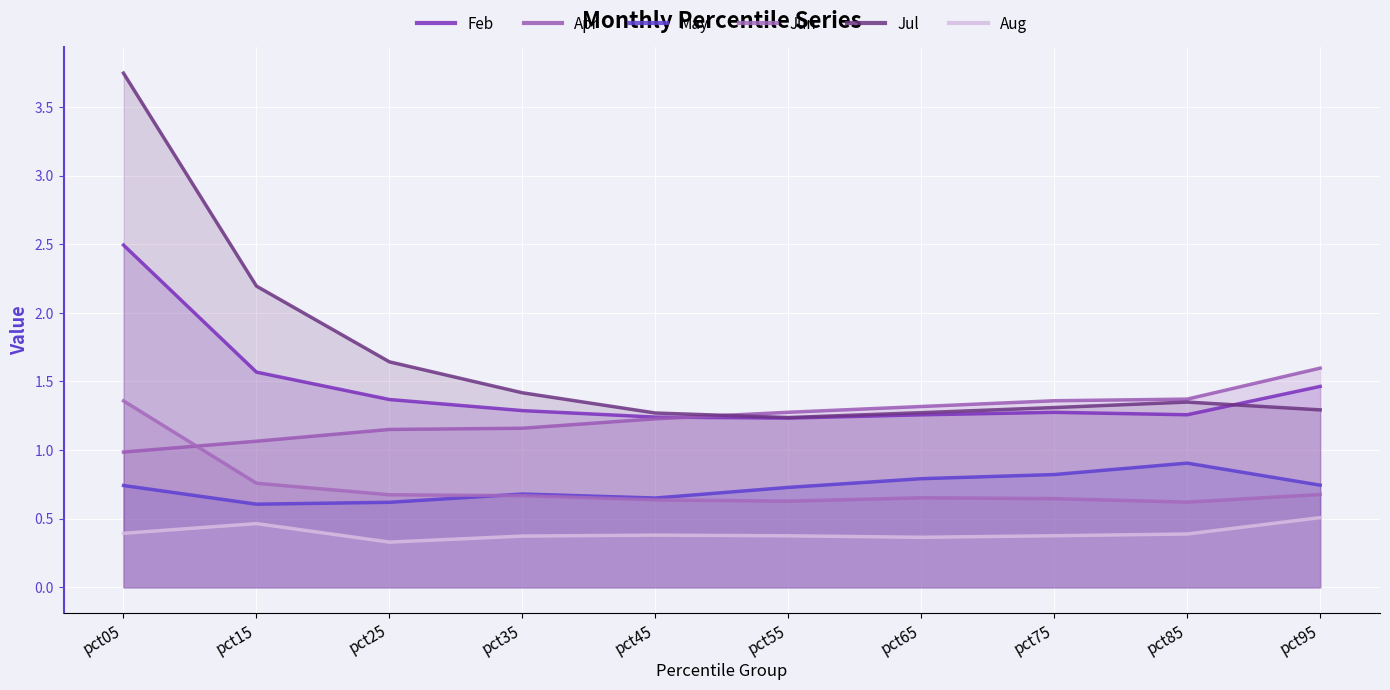

Which label corresponds to the smallest value in the chart?

pct25